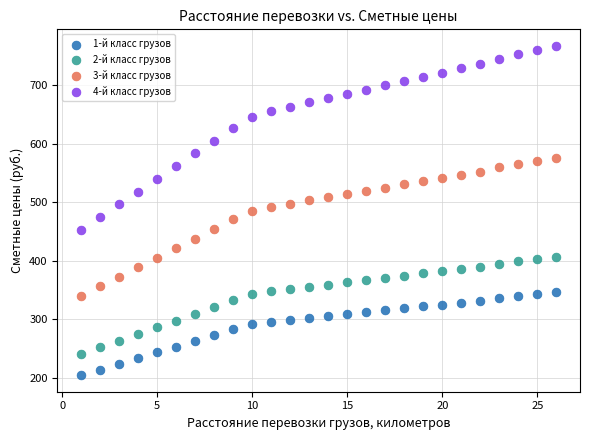

Which series has the largest Y range (max minus min)?

4-й класс грузов